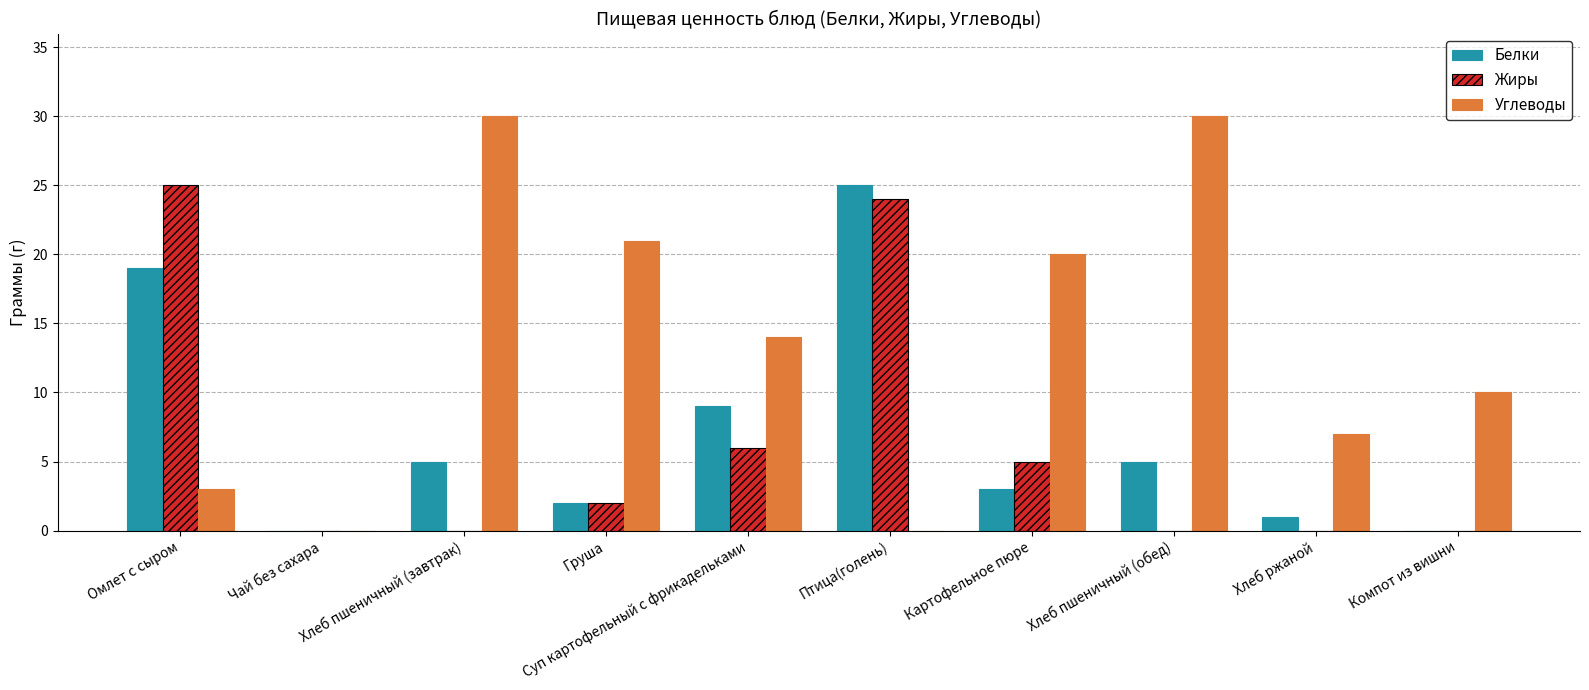

Reading left to right, what are all the values shown in this chart?

Белки: 19	0	5	2	9	25	3	5	1	0
Жиры: 25	0	0	2	6	24	5	0	0	0
Углеводы: 3	0	30	21	14	0	20	30	7	10